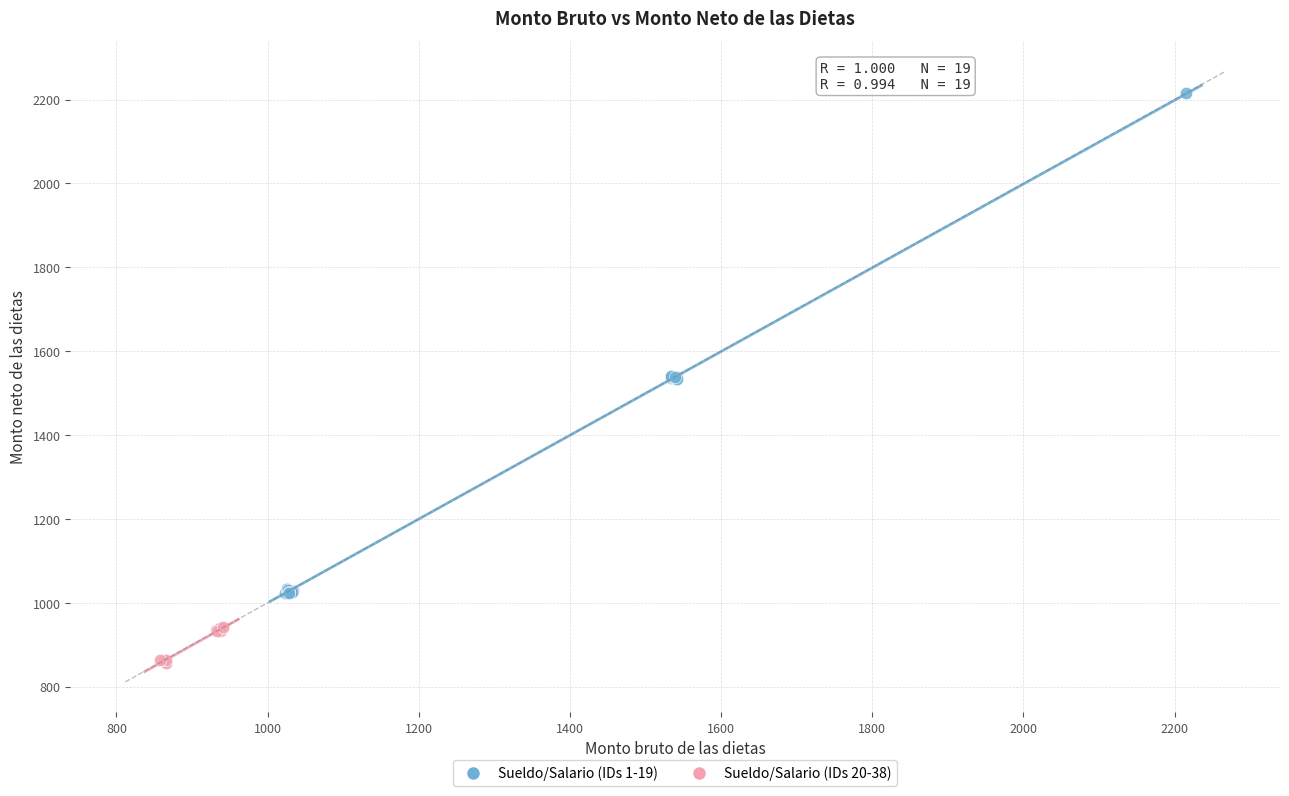

Which series contains the highest Y value?

Sueldo/Salario (IDs 1-19)